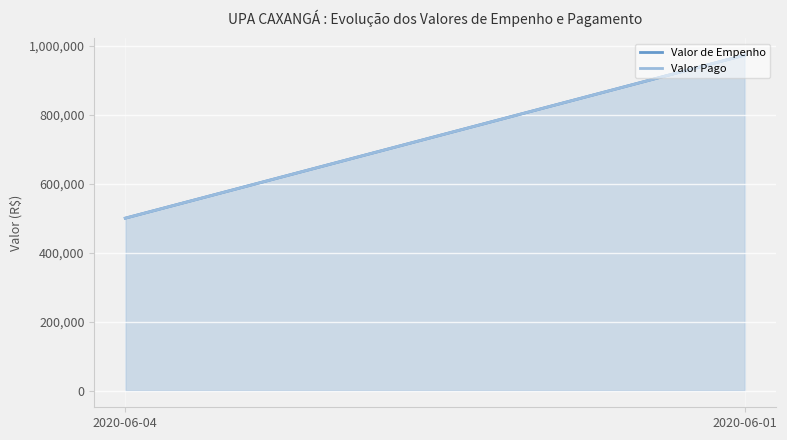

Reading left to right, what are all the values shown in this chart?

Valor de Empenho: 500000.0	973236.7
Valor Pago: 500000.0	973236.7